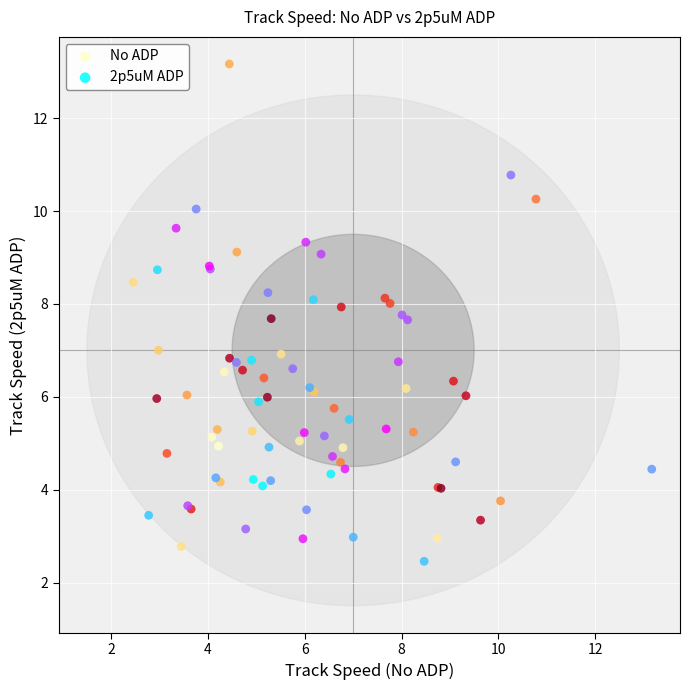

Which series has the widest spread of Y values?

No ADP